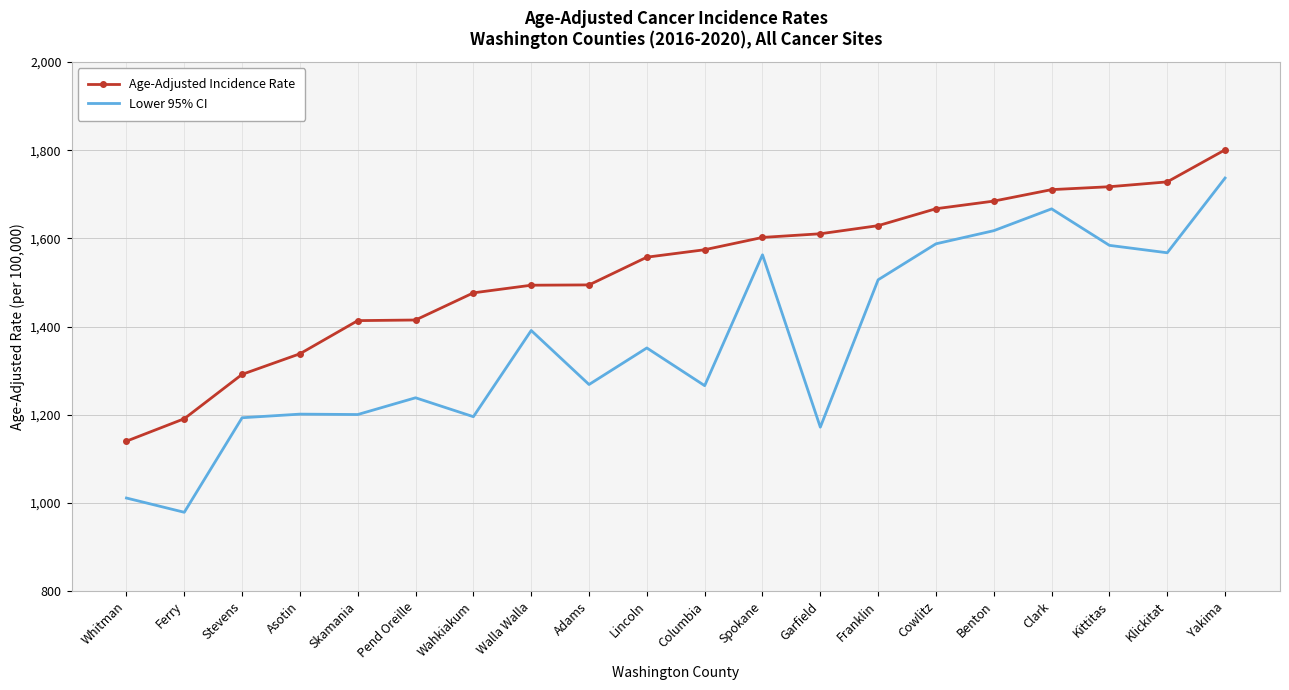

At which category is the sum across all series the highest?

Yakima